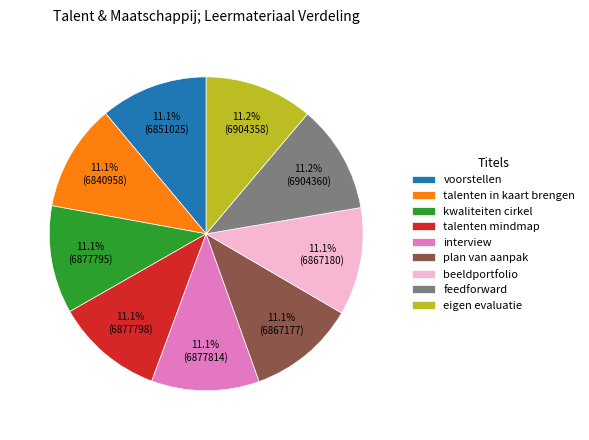

True or false: voorstellen accounts for 21% of the total.

False